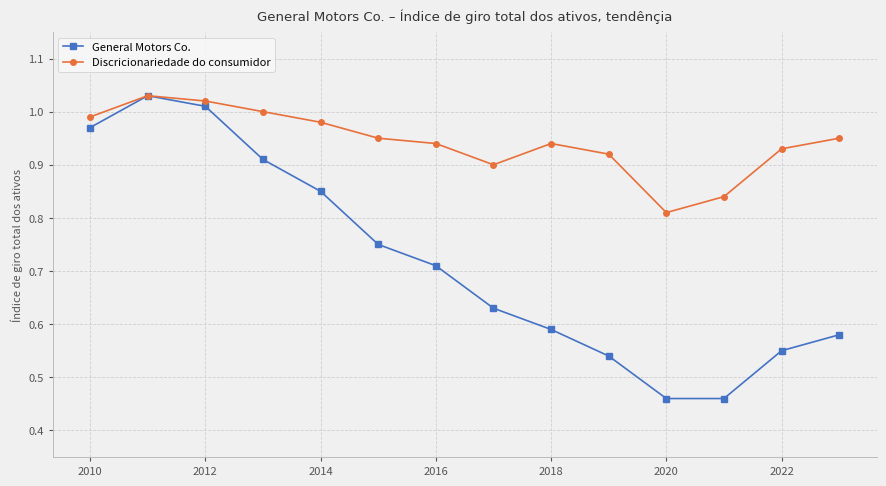

How many distinct data groups are displayed?

2